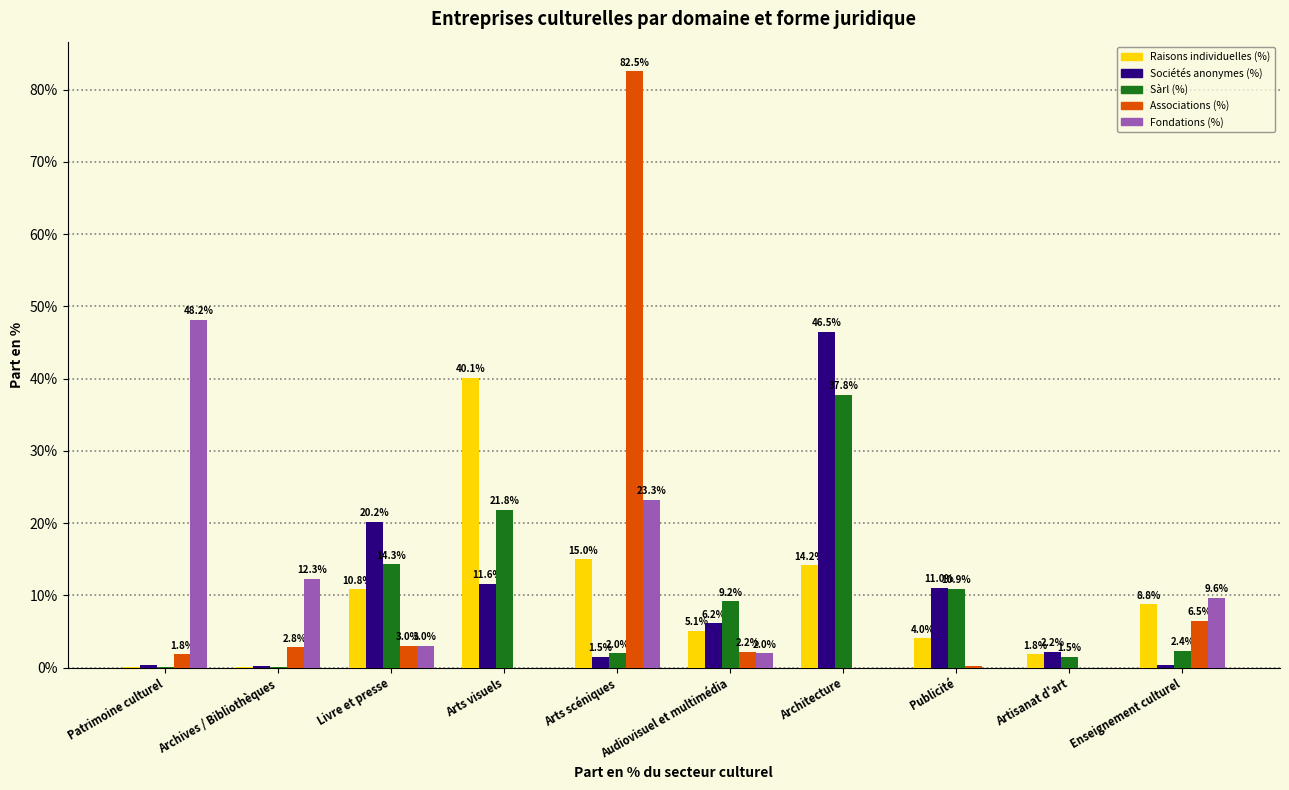

Count the number of categories in the chart.

10